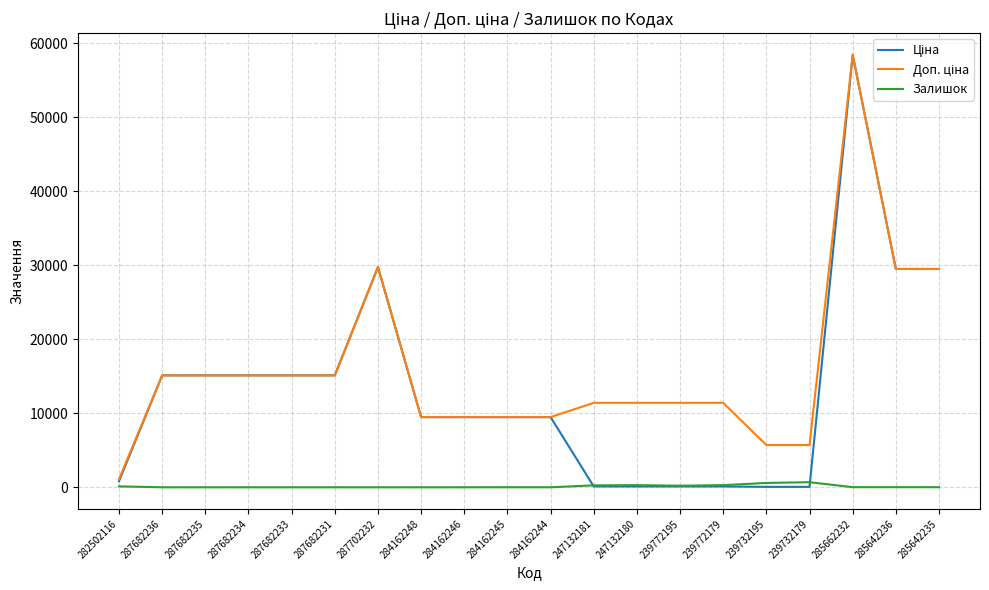

What is the spread (max minus min) of values at 287682231?

15120.0